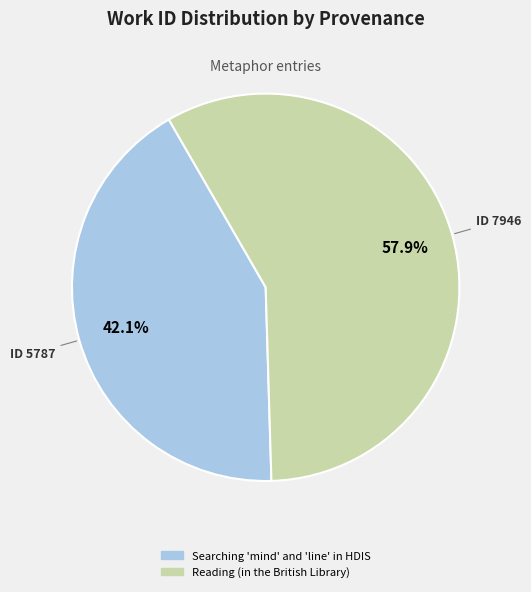

Is there any slice that represents more than half of the pie?

Yes